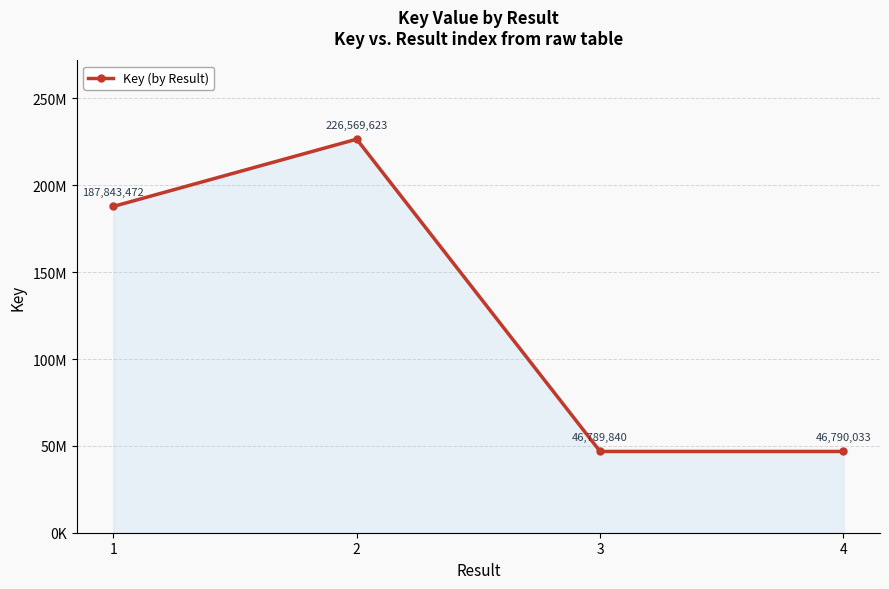

What is the minimum value shown in the chart?

46789840